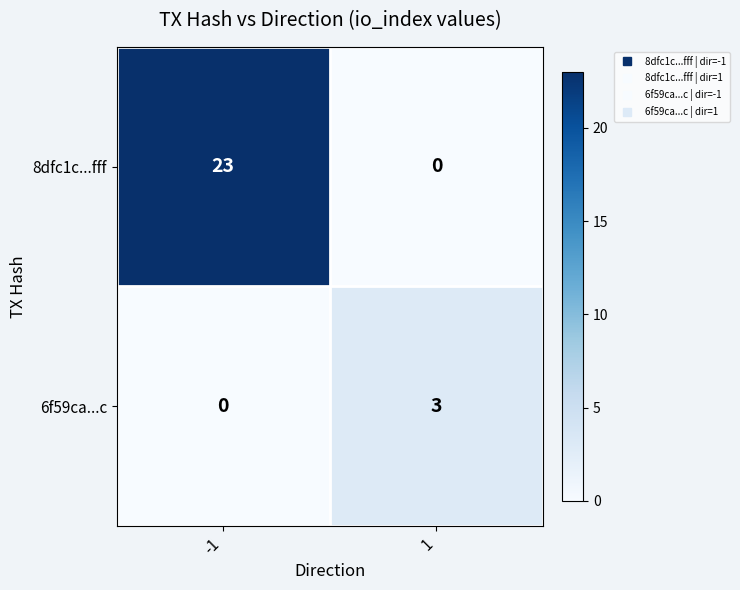

At how many categories does at least one series exceed 12?

1